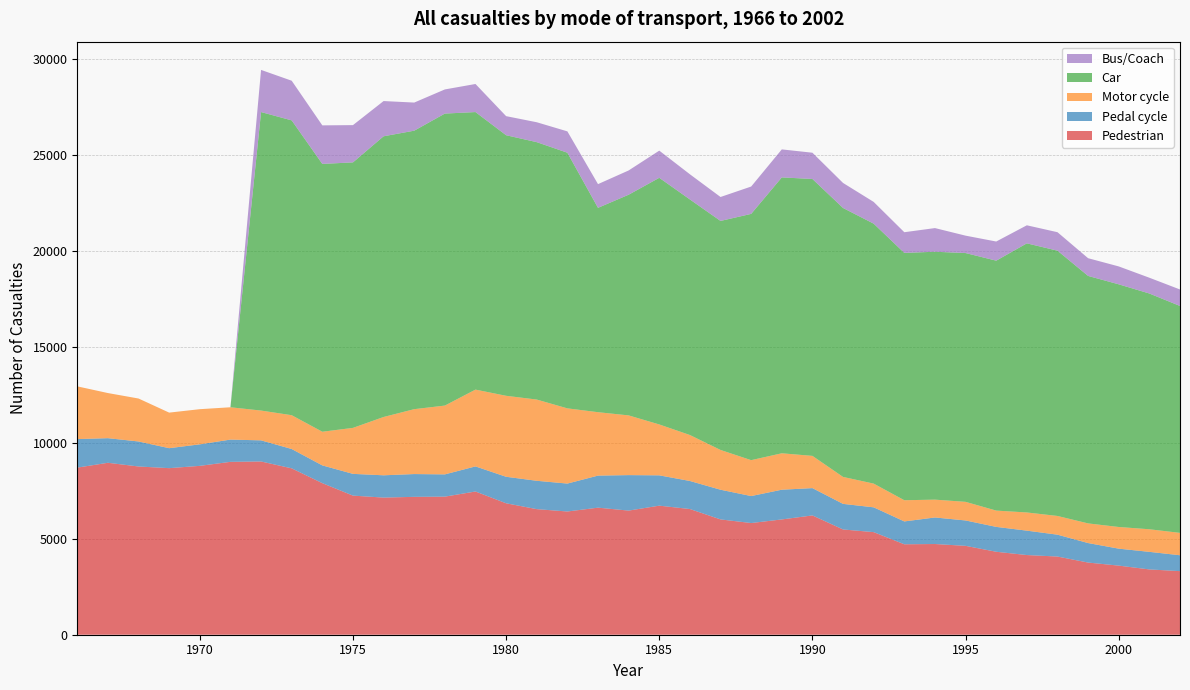

Reading left to right, transcribe all the data shown in this chart.

Pedestrian: 8714	8966	8773	8686	8806	9015	9034	8676	7904	7254	7151	7190	7201	7469	6854	6549	6426	6626	6473	6730	6555	6013	5824	6012	6221	5489	5350	4716	4730	4635	4326	4155	4077	3763	3604	3405	3316
Pedal cycle: 1488	1283	1304	1041	1122	1160	1102	1008	925	1134	1162	1188	1160	1308	1382	1478	1456	1671	1850	1581	1462	1548	1407	1550	1424	1334	1293	1192	1384	1323	1297	1272	1140	1017	884	916	828
Motor cycle: 2749	2353	2240	1855	1833	1686	1553	1763	1756	2398	3041	3384	3588	4005	4223	4236	3922	3307	3114	2654	2397	2074	1872	1899	1681	1405	1237	1105	930	971	850	948	976	1025	1130	1178	1167
Car: 0	0	0	0	0	0	15566	15374	13966	13845	14638	14522	15227	14473	13588	13423	13331	10657	11508	12862	12284	11943	12842	14387	14439	14025	13555	12898	12927	12974	13033	14034	13834	12905	12654	12294	11832
Bus/Coach: 0	0	0	0	0	0	2198	2068	2010	1943	1837	1466	1259	1464	995	1038	1113	1236	1265	1417	1313	1248	1426	1460	1370	1305	1134	1078	1234	907	998	941	963	924	934	823	860